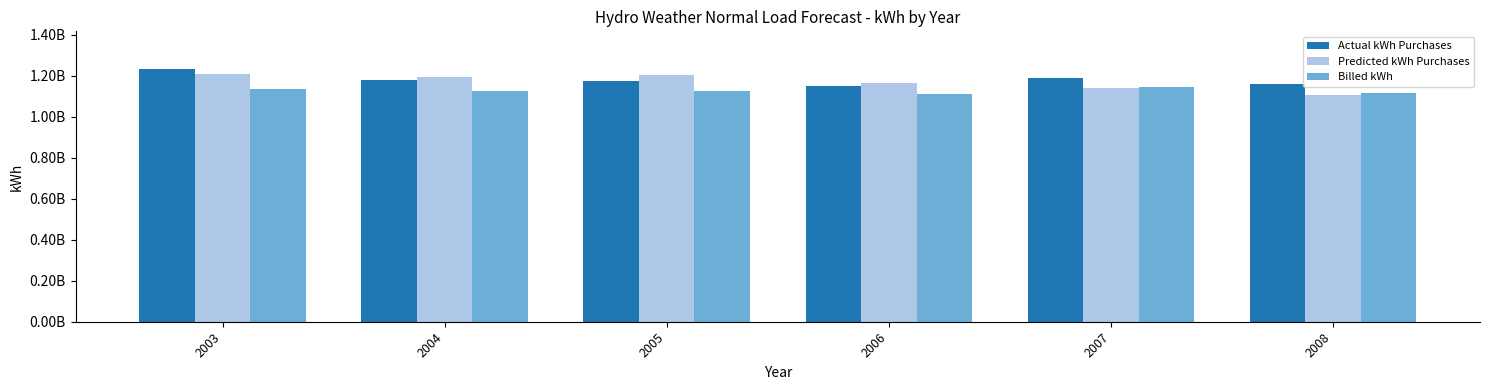

Where does the Predicted kWh Purchases series first go above 1193278221?

2003